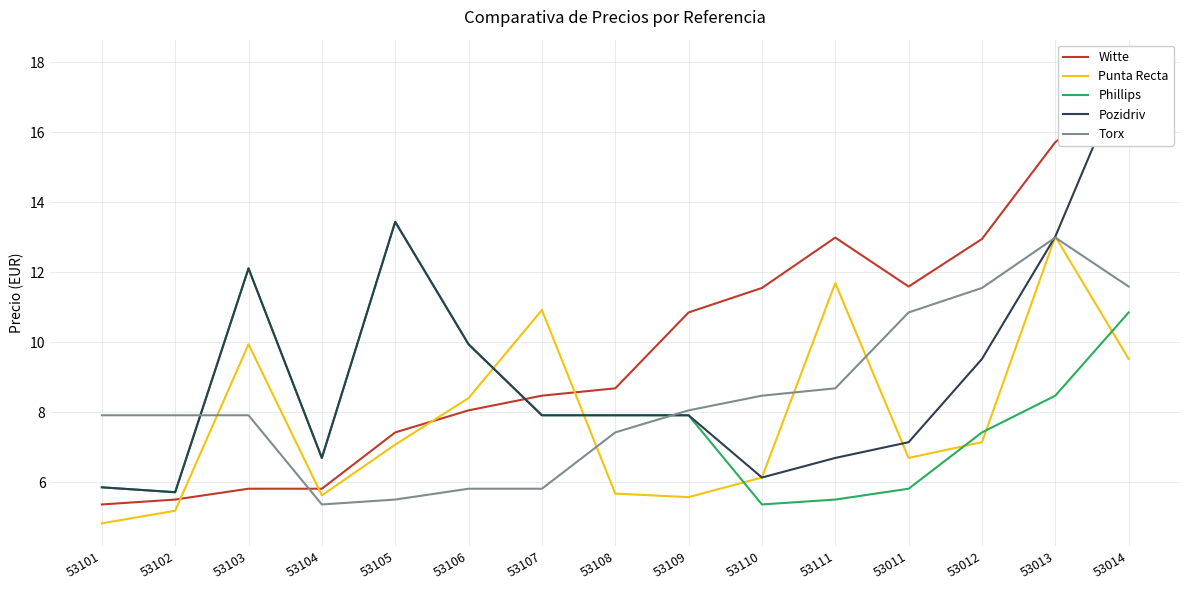

What is the value of the Witte point at the 13th from the left?

12.9